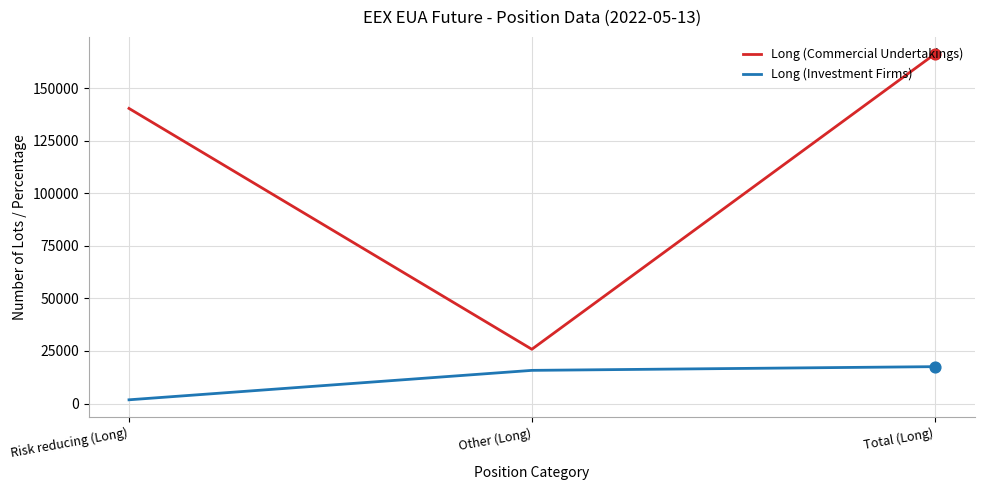

Which series has the widest spread of values?

Long (Commercial Undertakings)